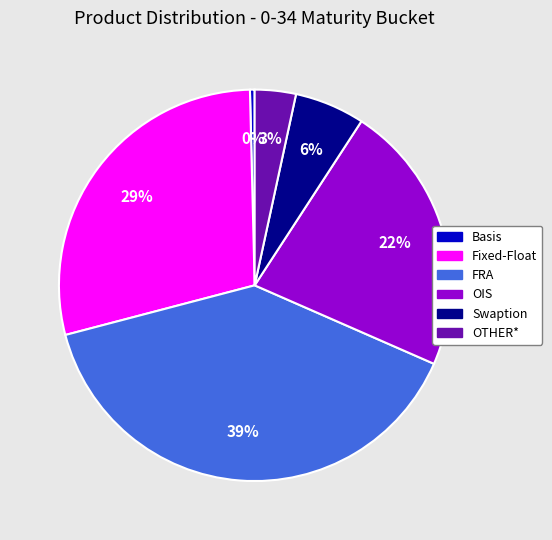

Does any single category account for the majority?

No